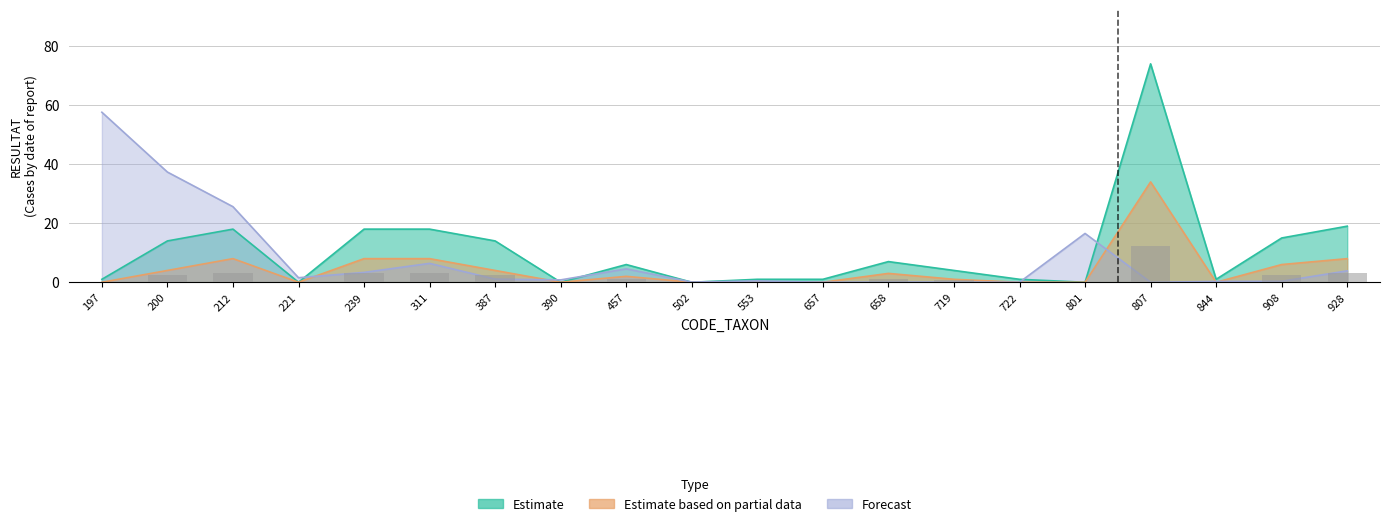

At which label does Forecast reach its minimum?

657